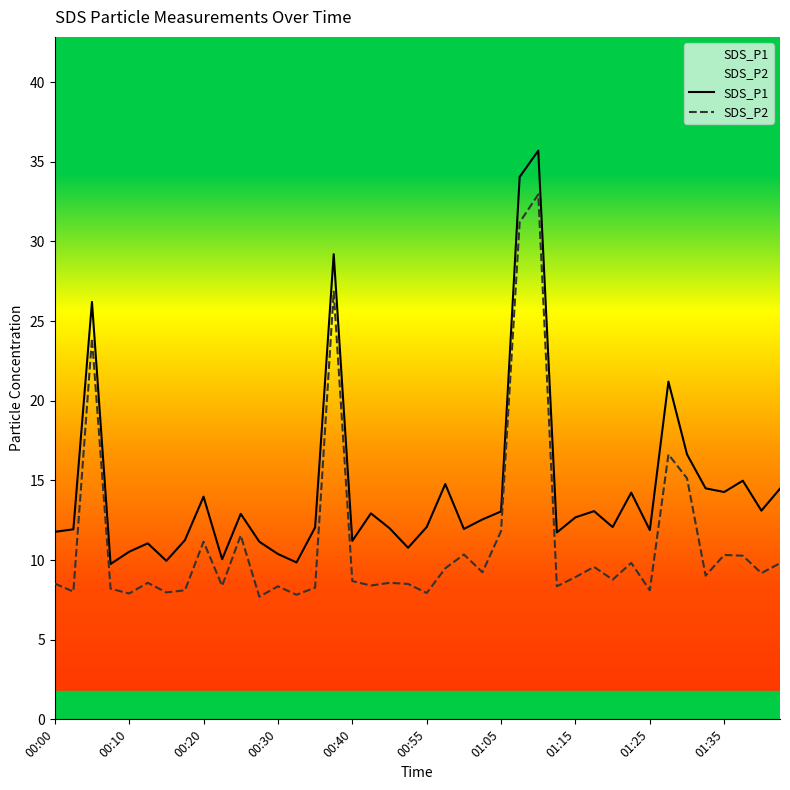

How many interior local valleys does the SDS_P1 series have?

12